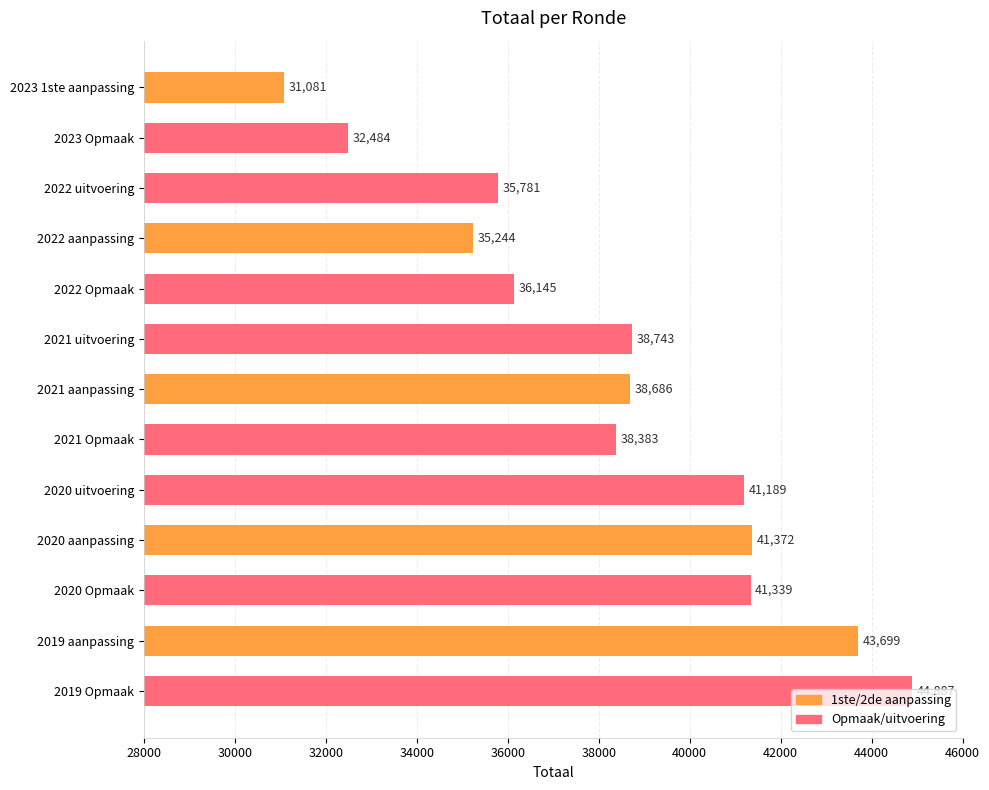

The value at 2021 uitvoering is 12743. True or false?

False